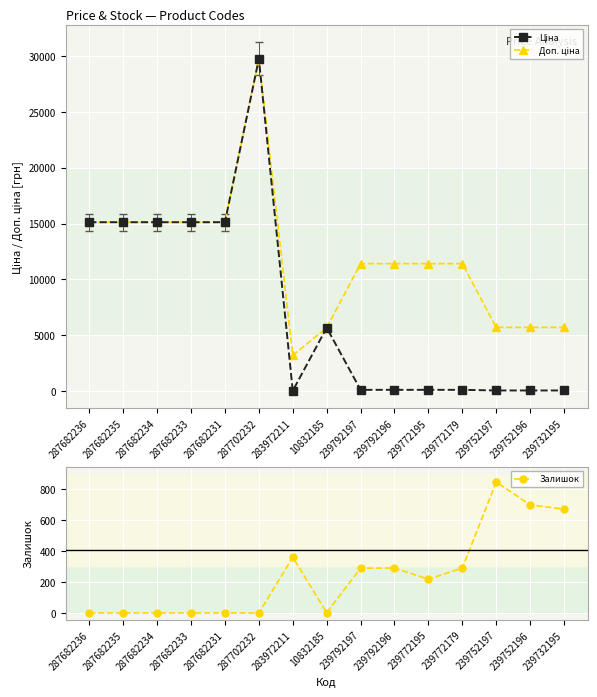

At how many categories does at least one series exceed 16930?

1